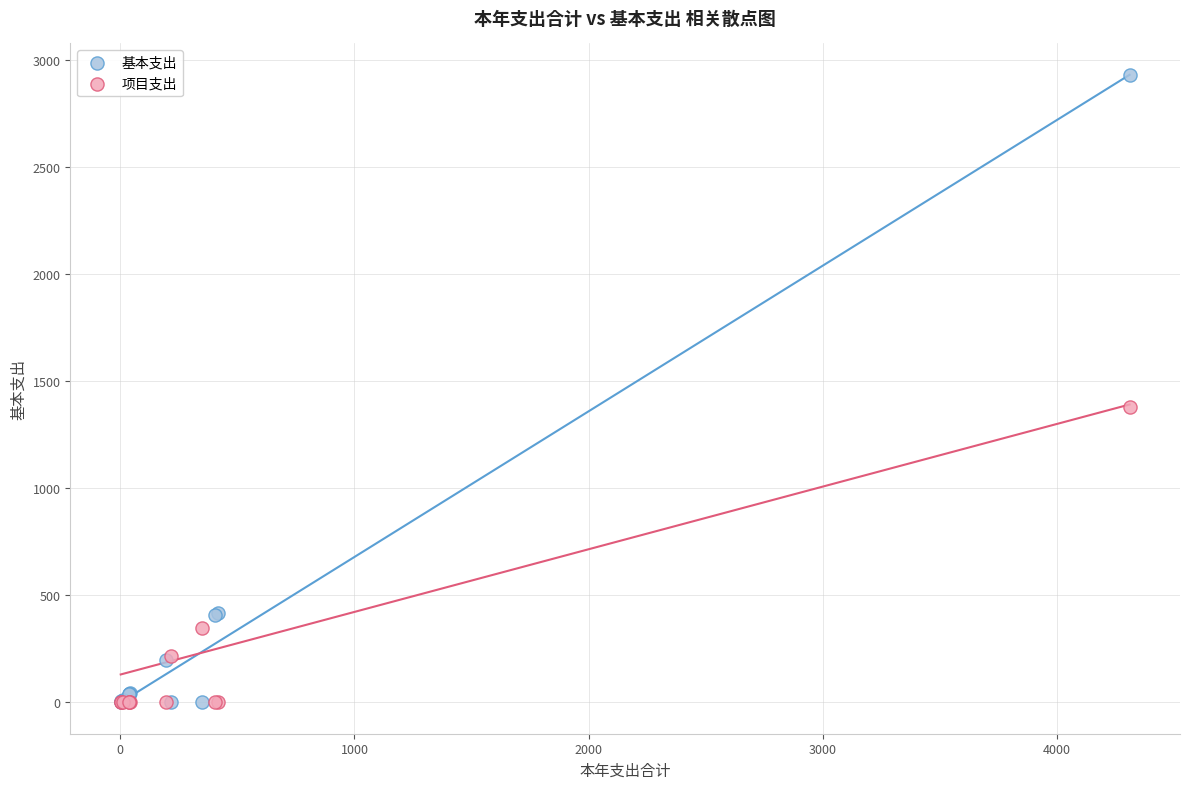

What are all the series names shown in the legend?

基本支出, 项目支出